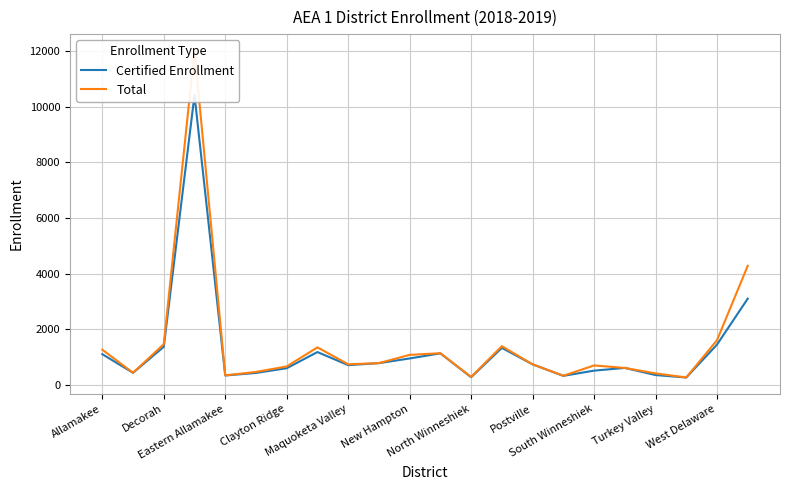

What is the minimum value shown in the chart?

254.0